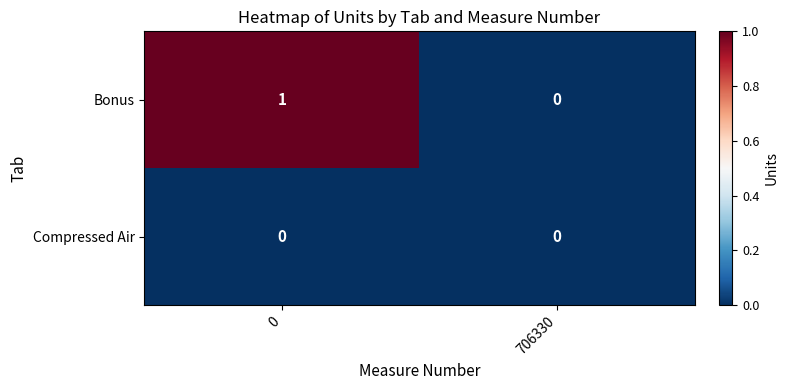

Reading left to right, extract all data points from this chart.

Bonus: 1	0
Compressed Air: 0	0